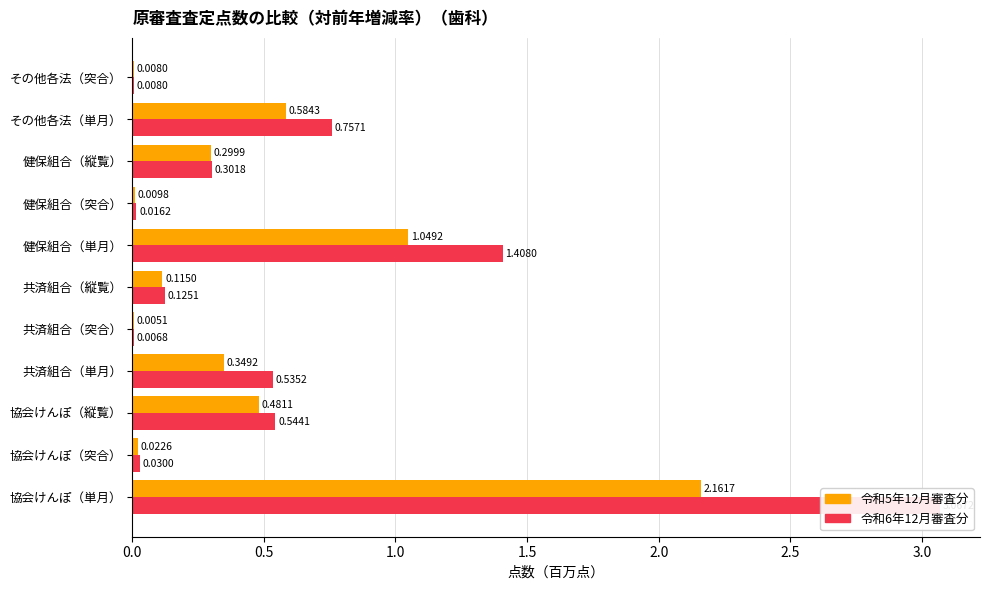

What is the average value of the 令和6年12月審査分 series?

0.6